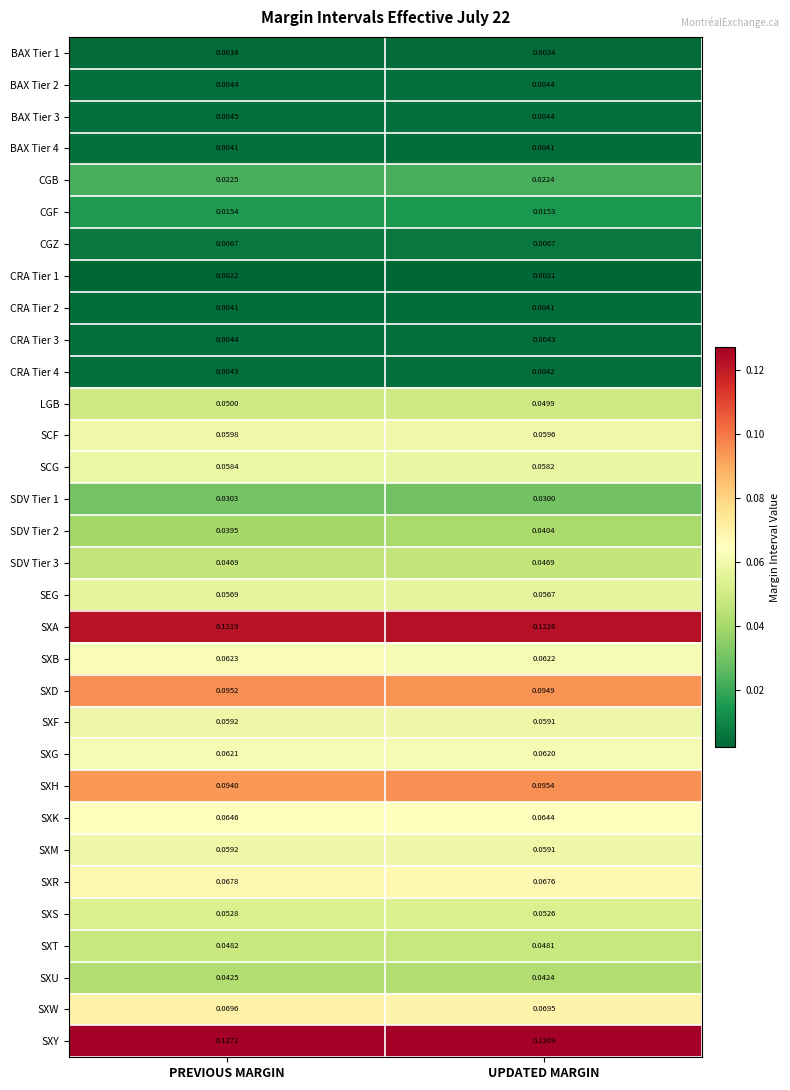

At which category is the sum across all series the highest?

PREVIOUS MARGIN